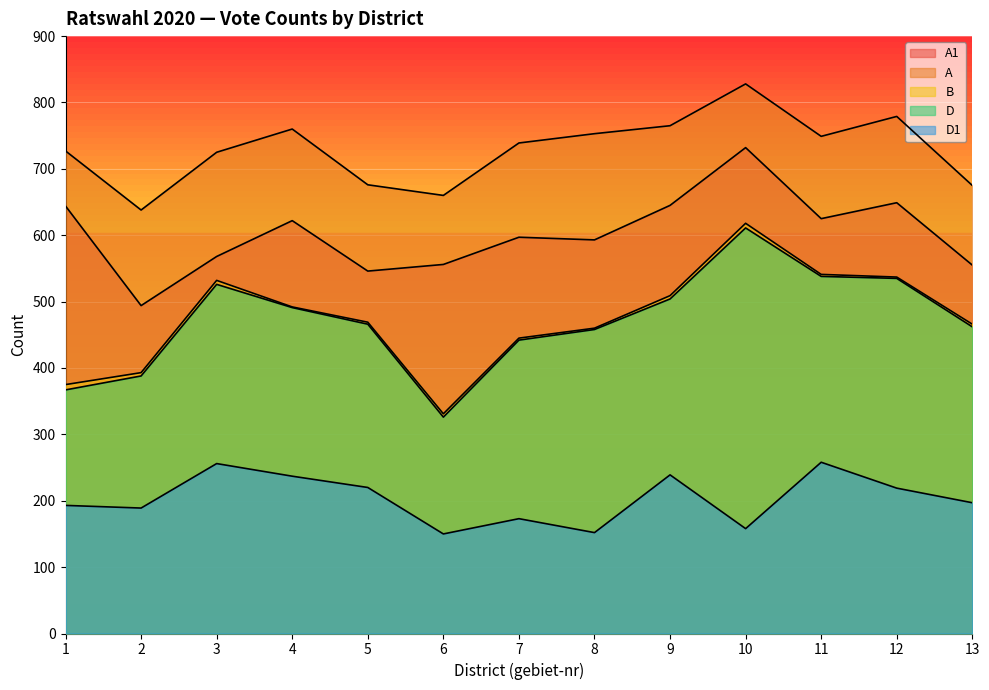

What is the difference between the D1 values at 3 and 7?

83